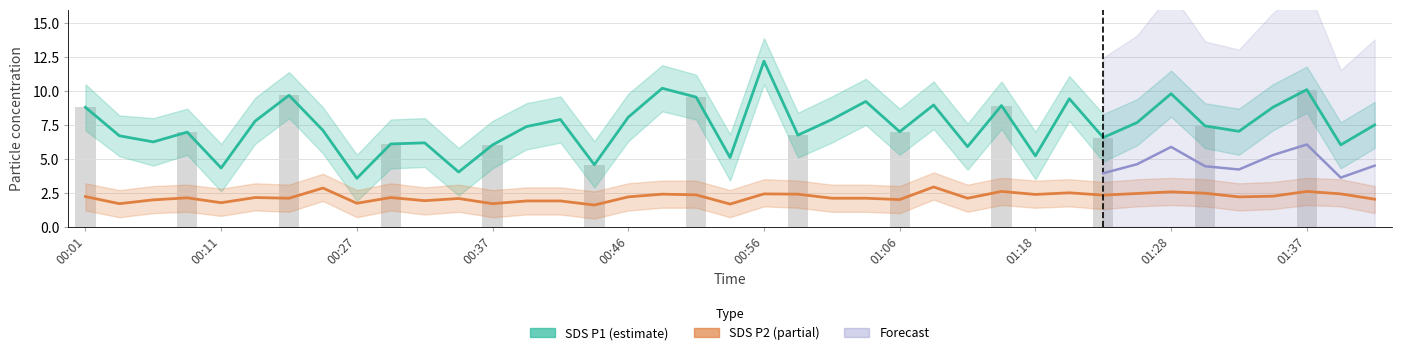

How many values in the SDS P1 (estimate) series exceed 7?

22